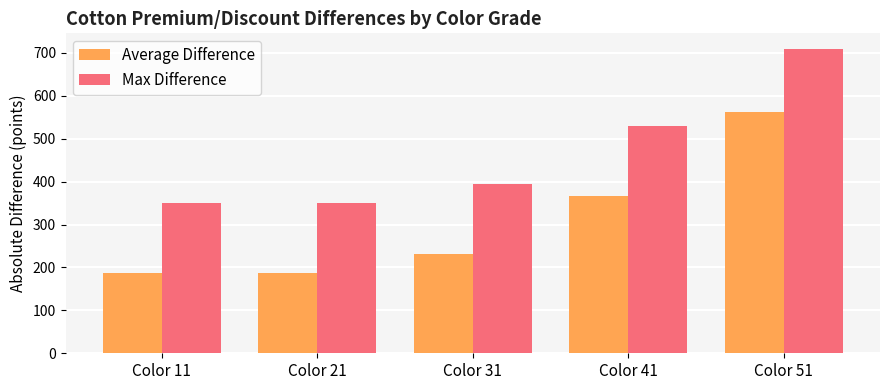

What is the value of the Average Difference bar at the 3rd from the left?

231.8